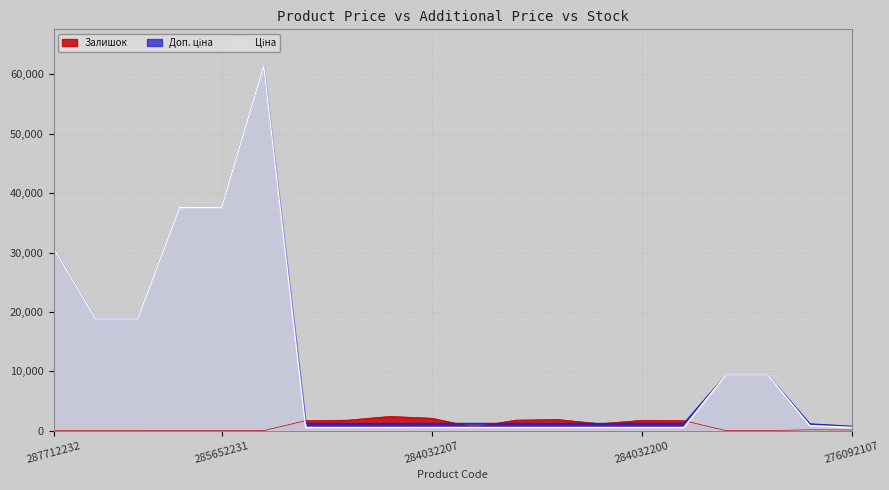

True or false: Доп. ціна and Залишок cross at least once.

True